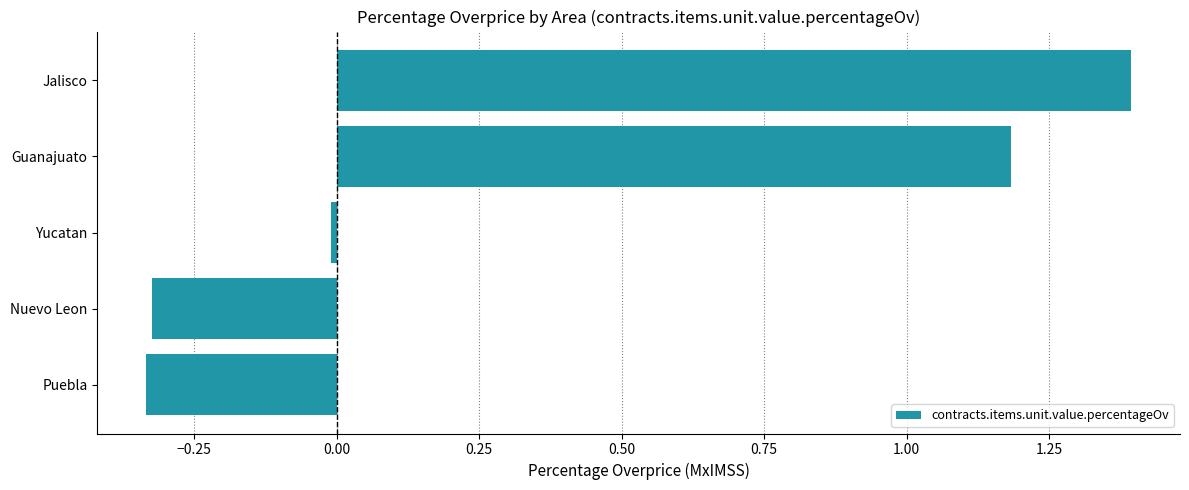

How many values are below zero?

3